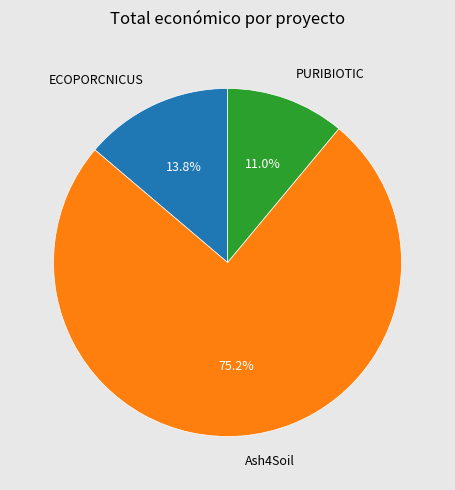

How many segments does this pie chart have?

3